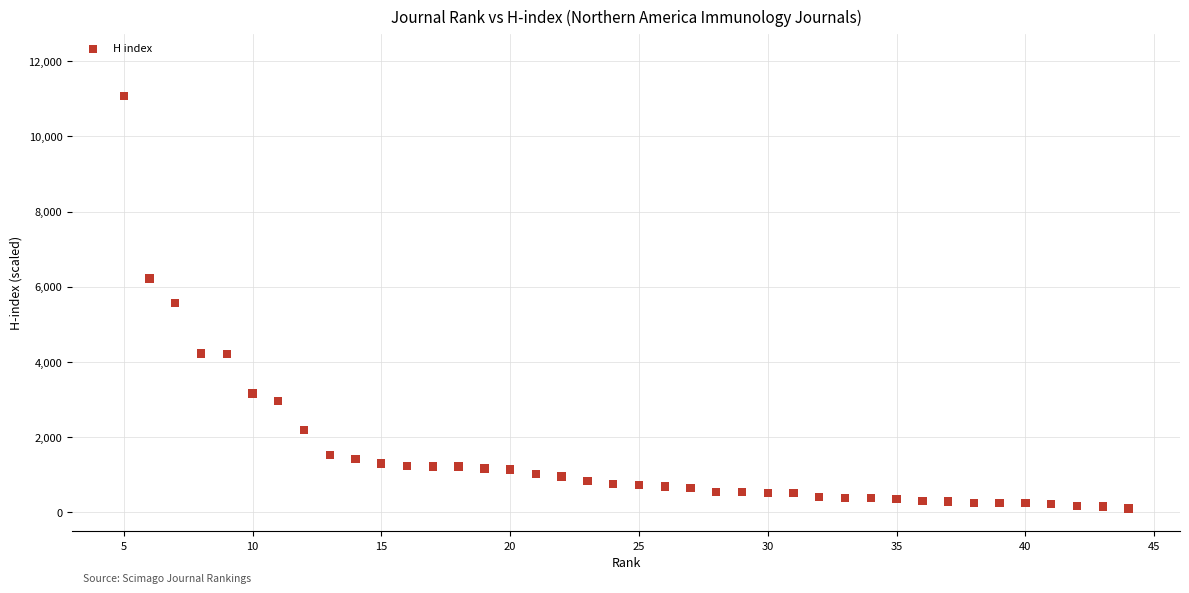

What is the range of X values (max minus min)?

39